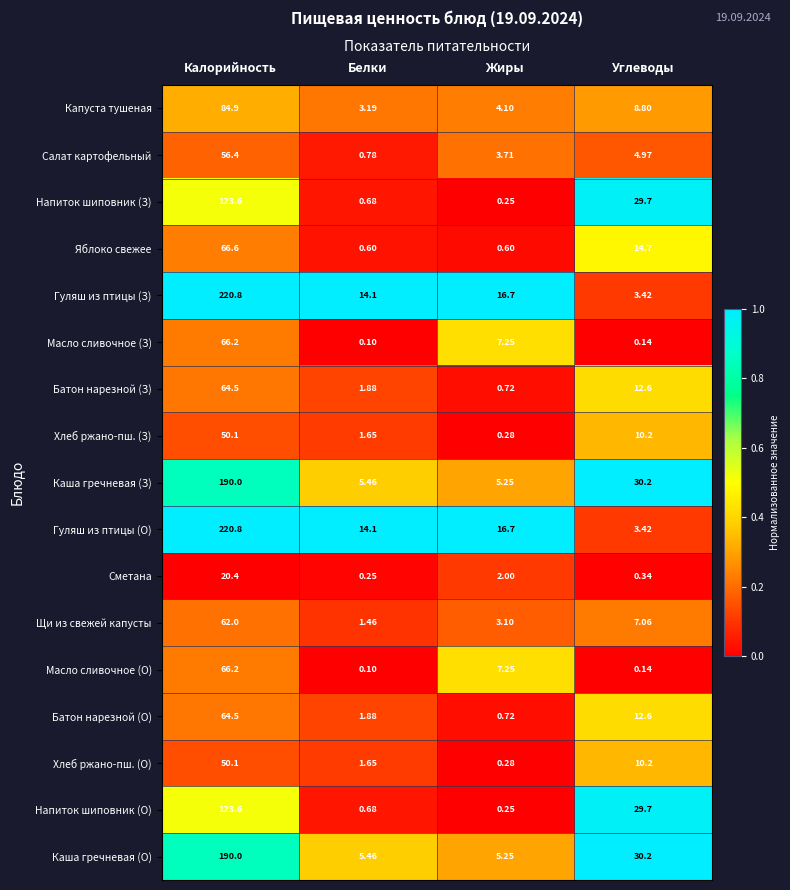

List the labels in order of Батон нарезной (З) value, smallest first.

Жиры, Белки, Углеводы, Калорийность